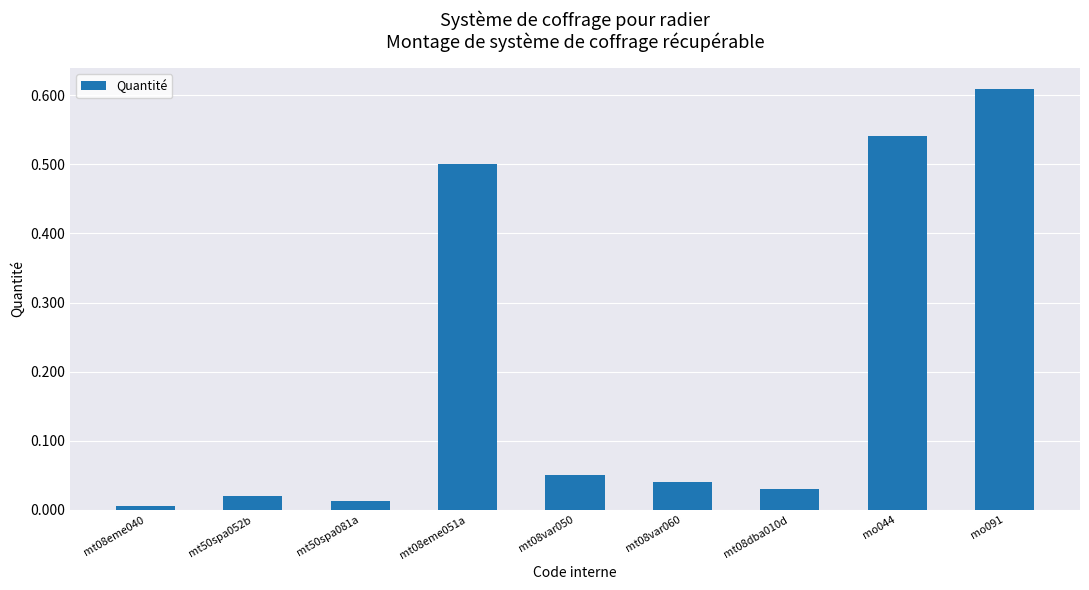

Between mo091 and mt08var050, which is larger?

mo091